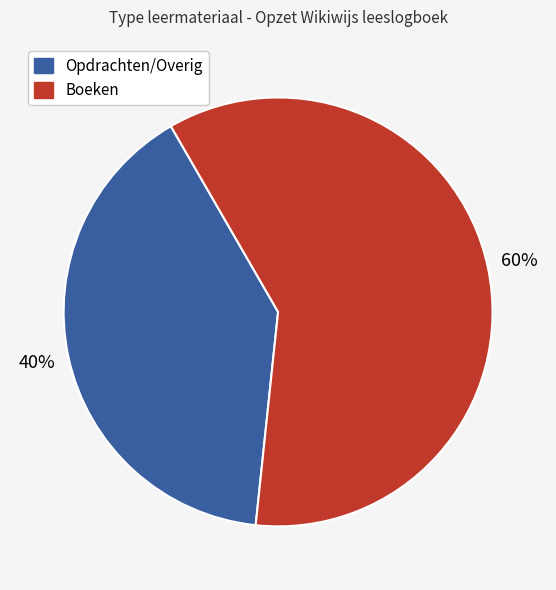

Is there any slice that represents more than half of the pie?

Yes